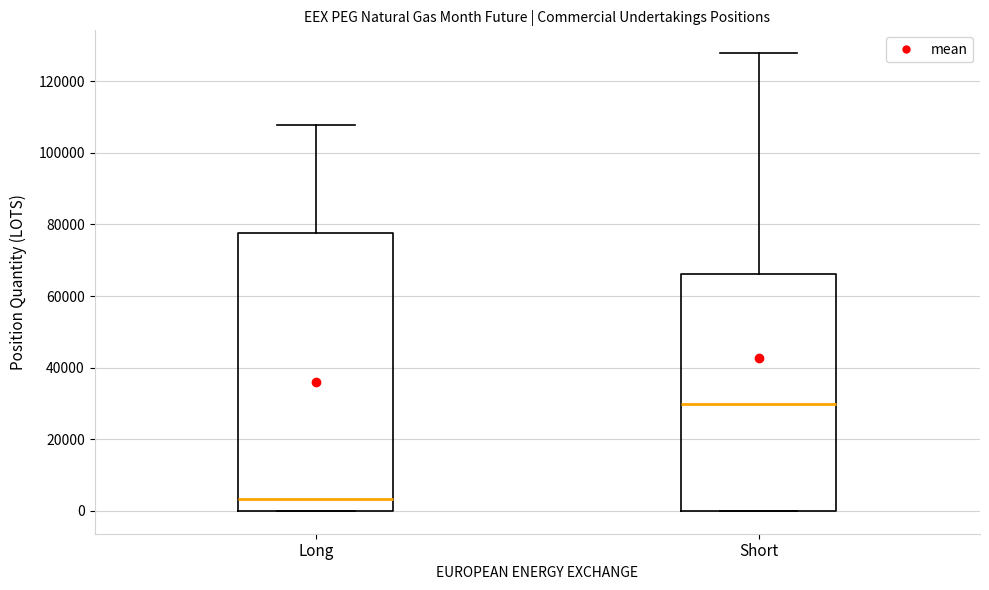

Reading left to right, read every box against the y-axis: the position of its median line, the range the box covers, and the ends of its whiskers. The values are not printed on the chart, so give them approximately, as read against the axis.

Long: median 4000, box 0 to 78000, whiskers 0 to 108000
Short: median 30000, box 0 to 66000, whiskers 0 to 128000